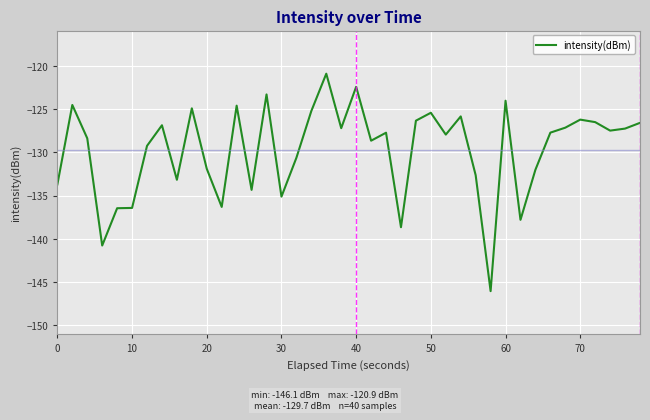

What is the average value?

-129.7